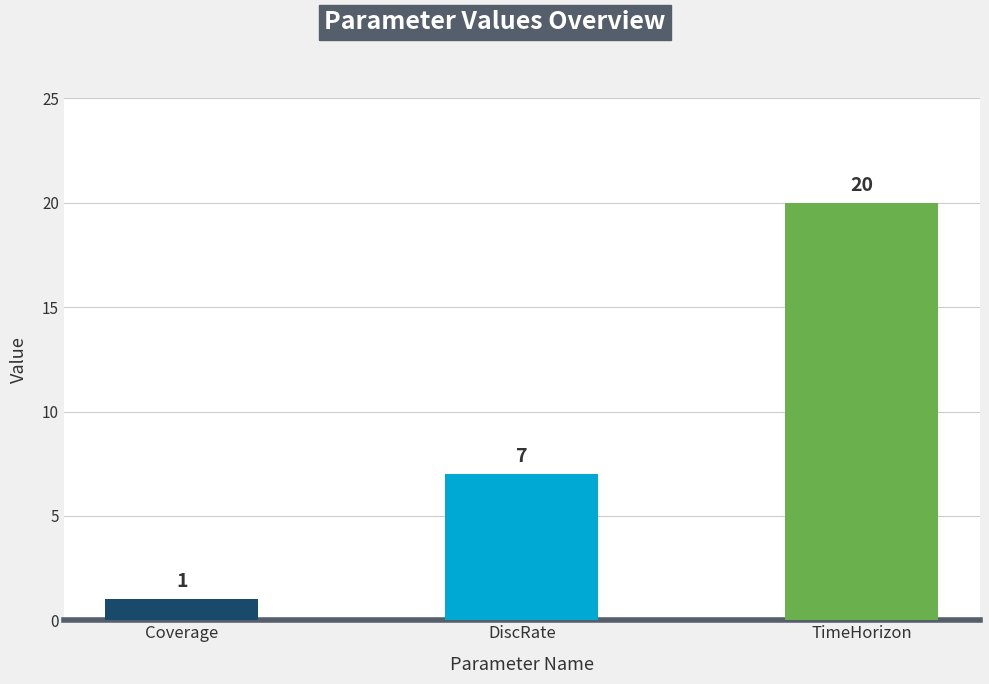

How many values are between 1 and 20?

3